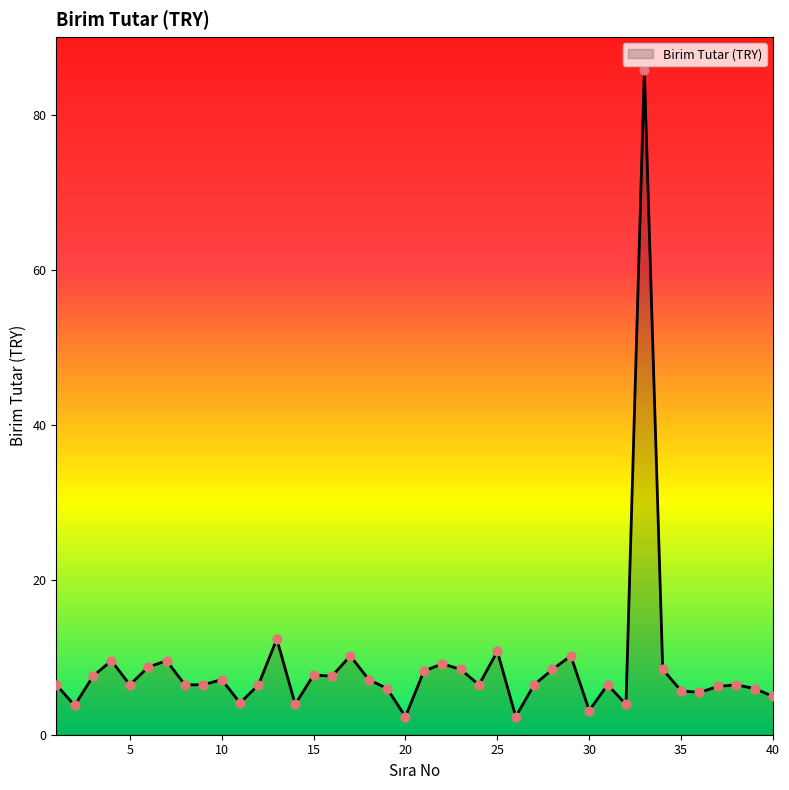

What is the difference between the maximum and minimum values?

83.4